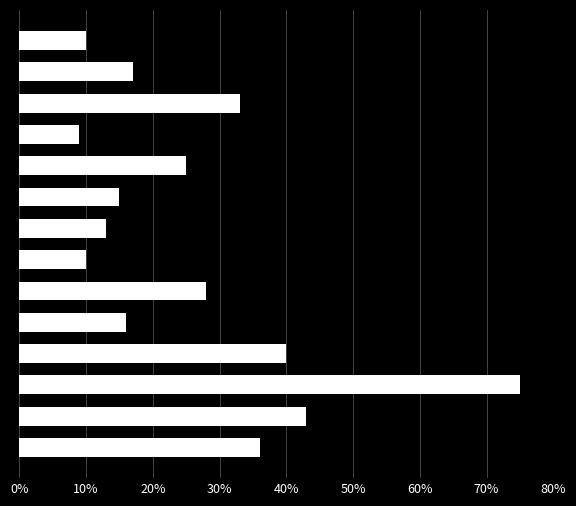

What is the value of the 6th bar from the top?

15.0